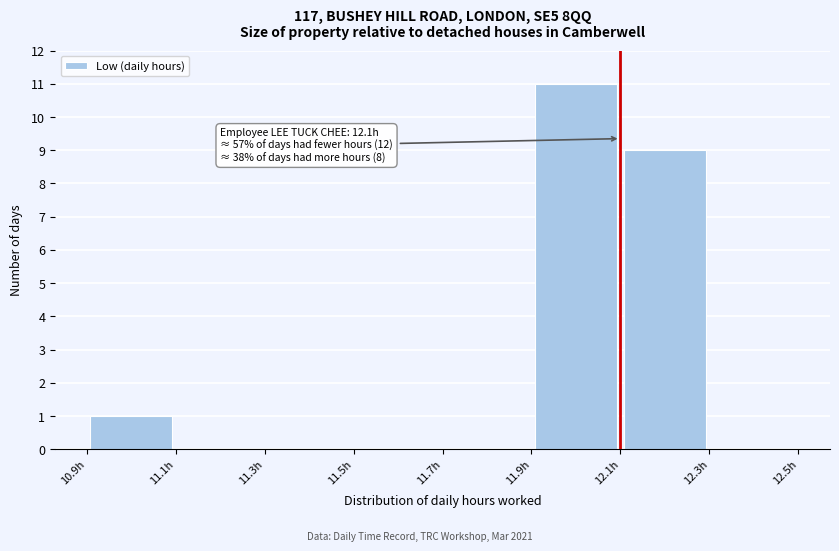

Over which range of the x-axis is the bar tallest?

11.9 to 12.1